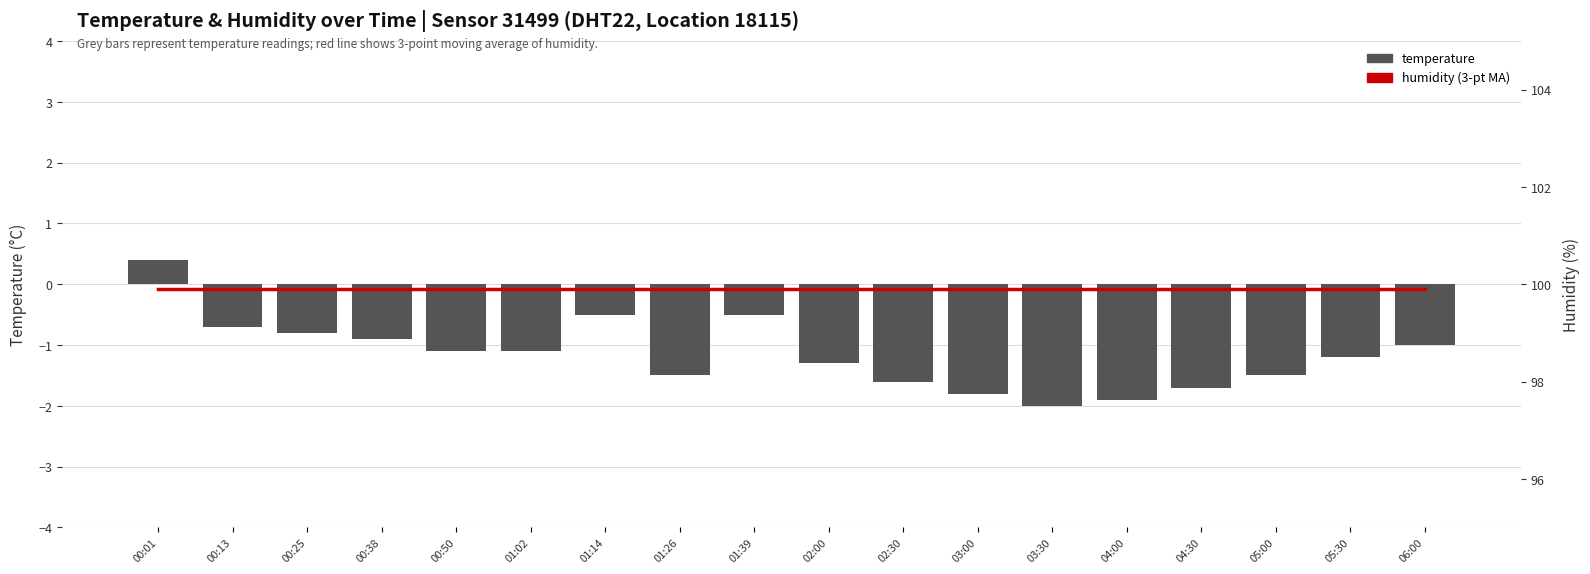

What is the minimum value for humidity (3-pt MA)?

99.9